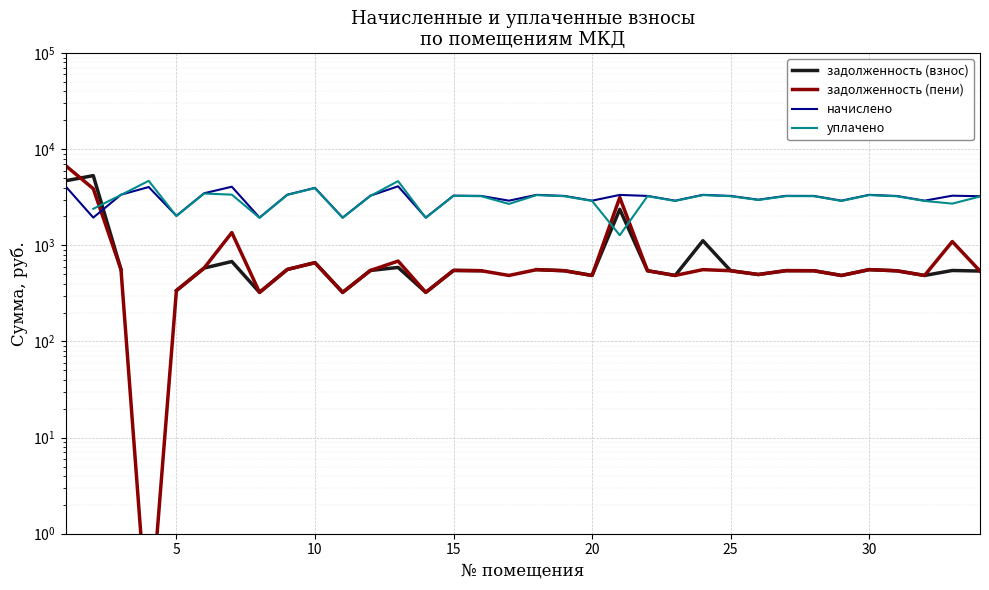

At 25, list the series in order from smallest to largest.

задолженность (взнос), задолженность (пени), уплачено, начислено